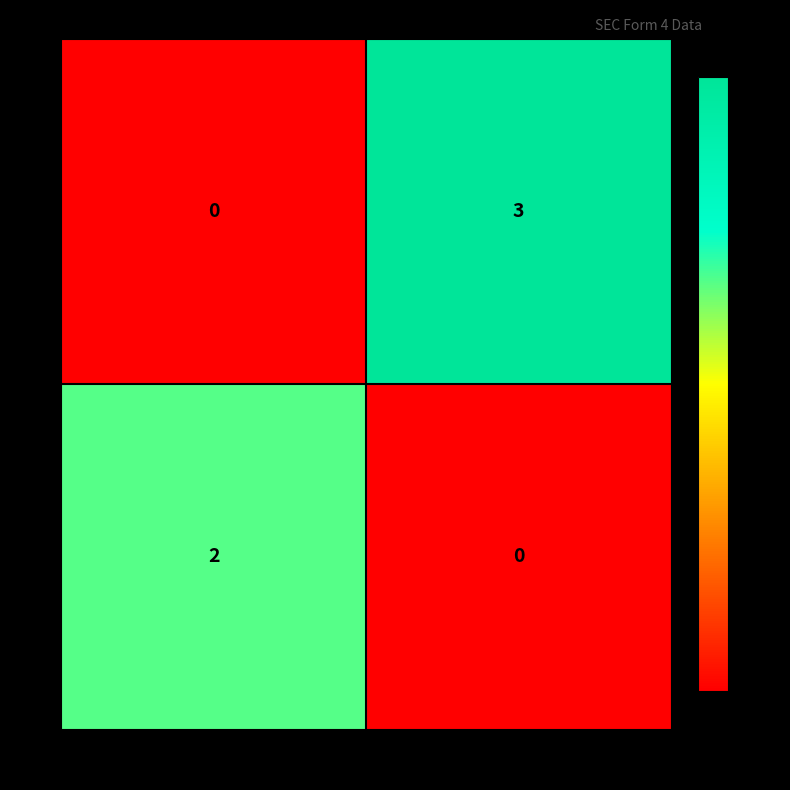

True or false: 7 has a value of -1 at 36.

False